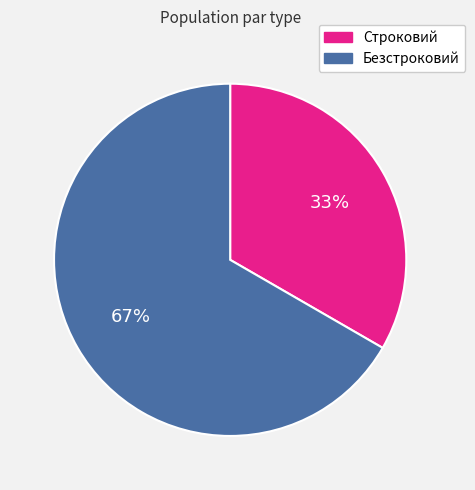

Which slice is the largest?

Безстроковий